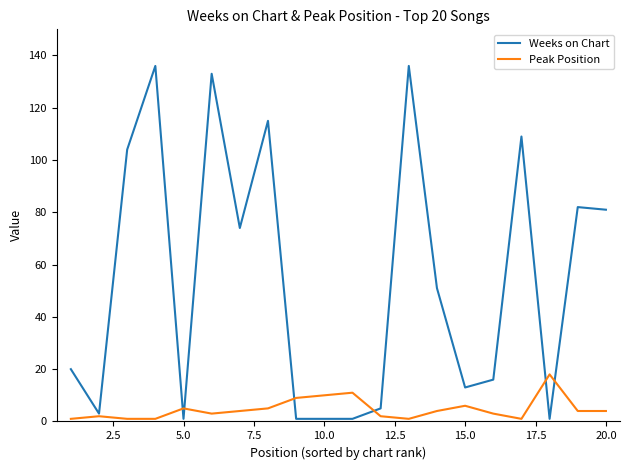

Rank the series by their maximum value, from highest to lowest.

Weeks on Chart, Peak Position